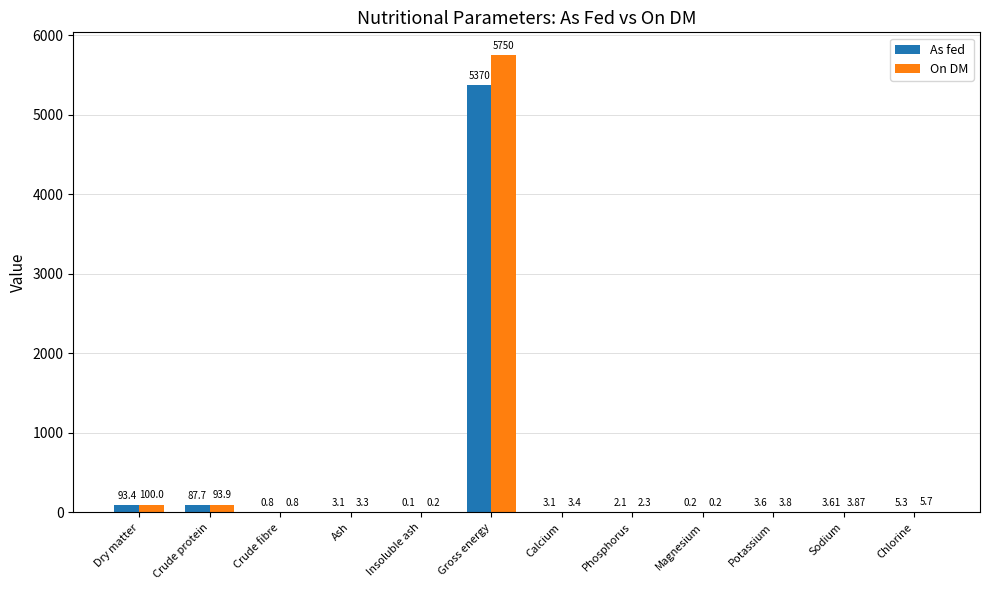

Is the value of On DM at Gross energy greater than the value of As fed at Phosphorus?

Yes